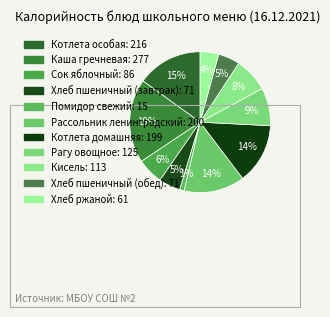

What percentage is the Каша гречневая slice, to the nearest percent?

19%